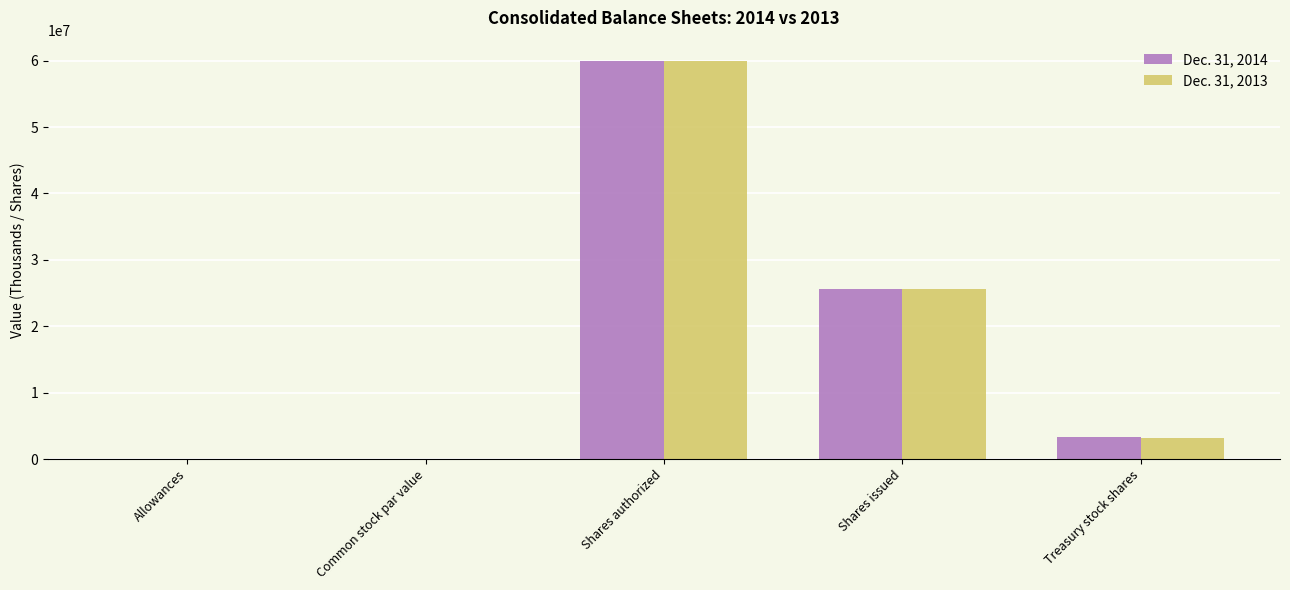

How many series are shown in this chart?

2